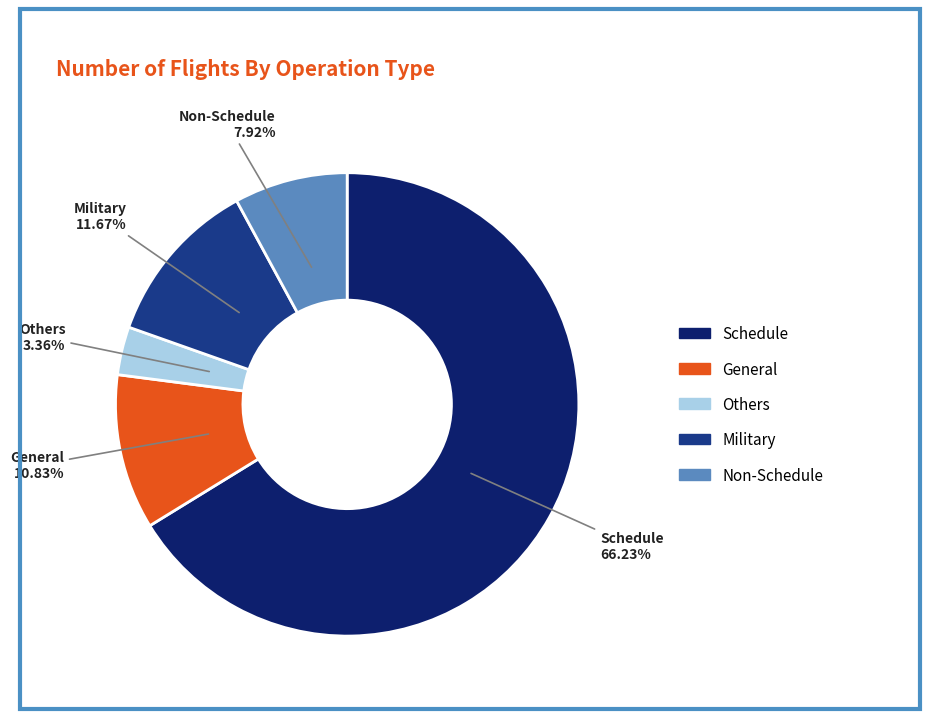

Between General and Others, which is larger?

General